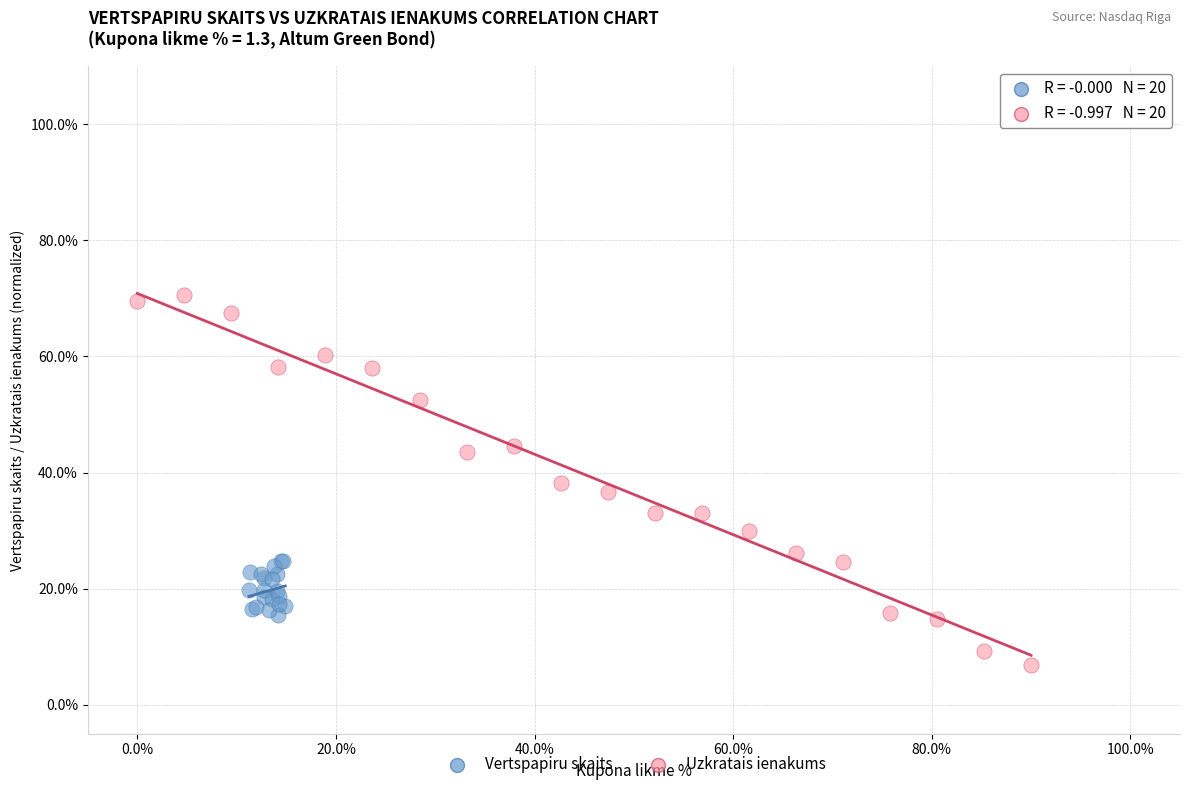

Which series contains the lowest Y value?

Uzkratais ienakums